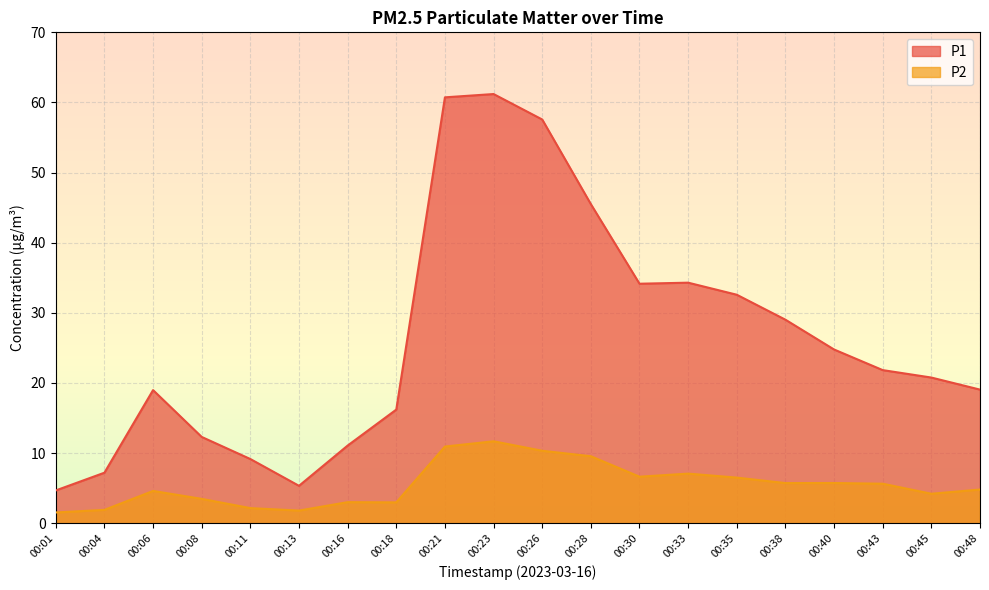

What value does the P2 series have at 00:45?

4.2